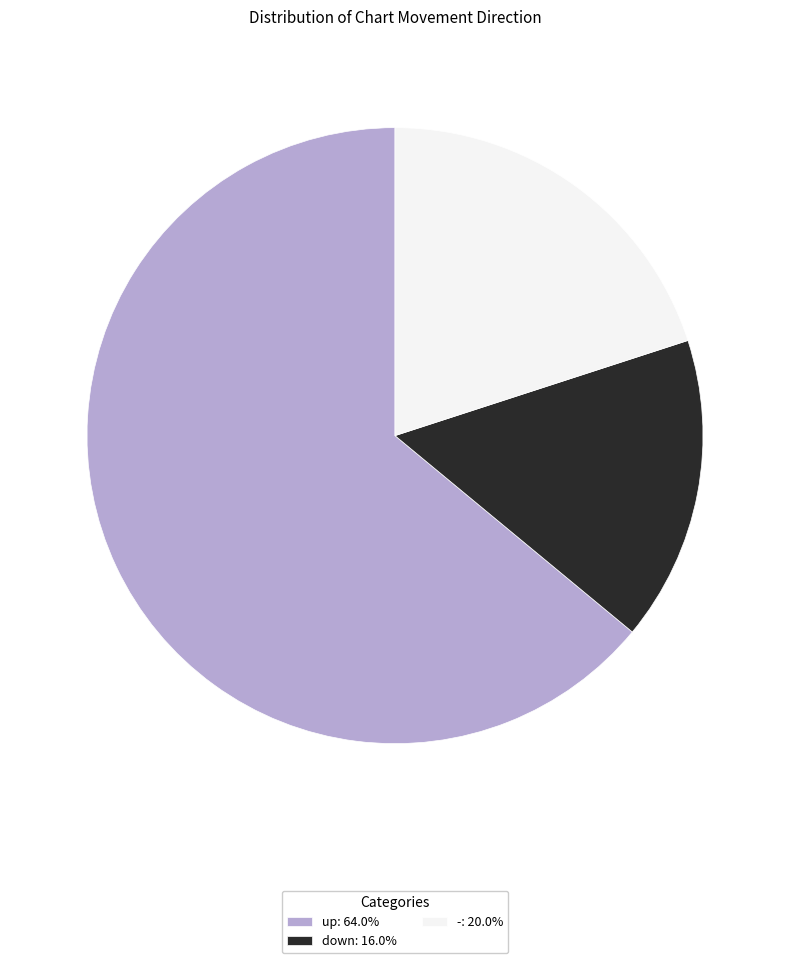

What is the largest slice in the pie chart?

up